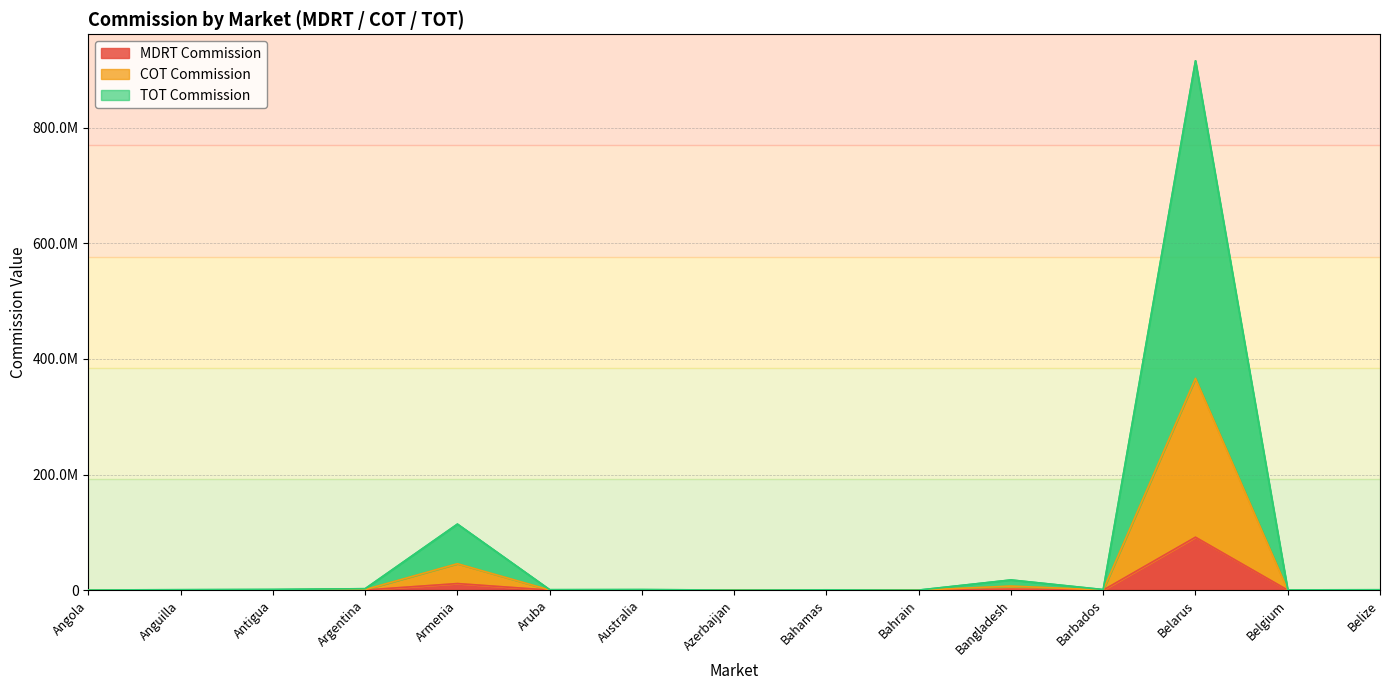

At how many categories does at least one series exceed 131649202?

1